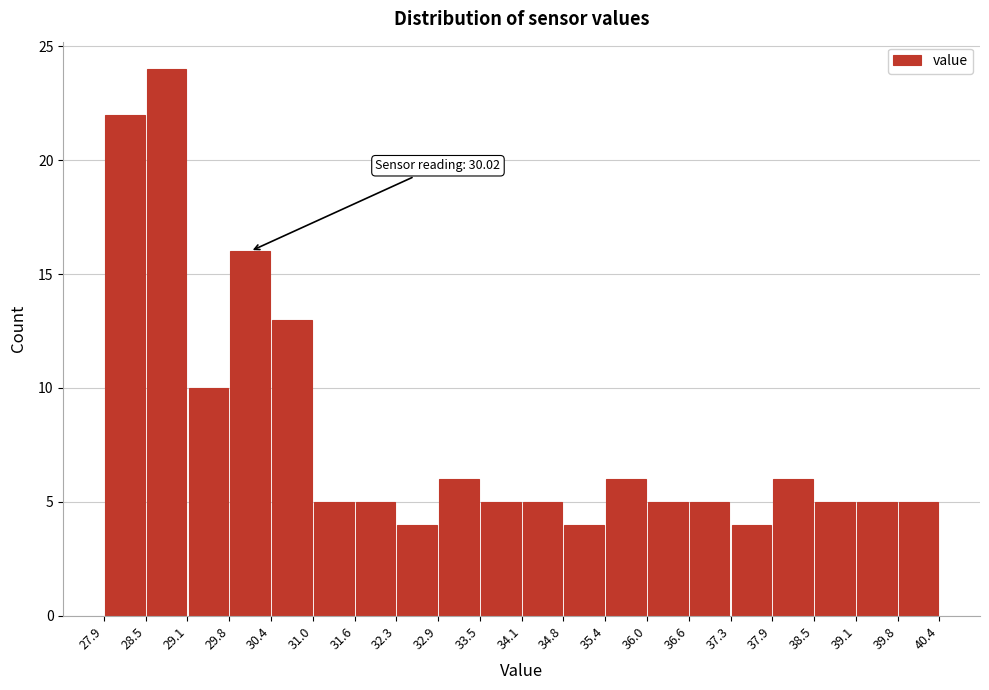

Over which range of the x-axis is the bar tallest?

28.5 to 29.1